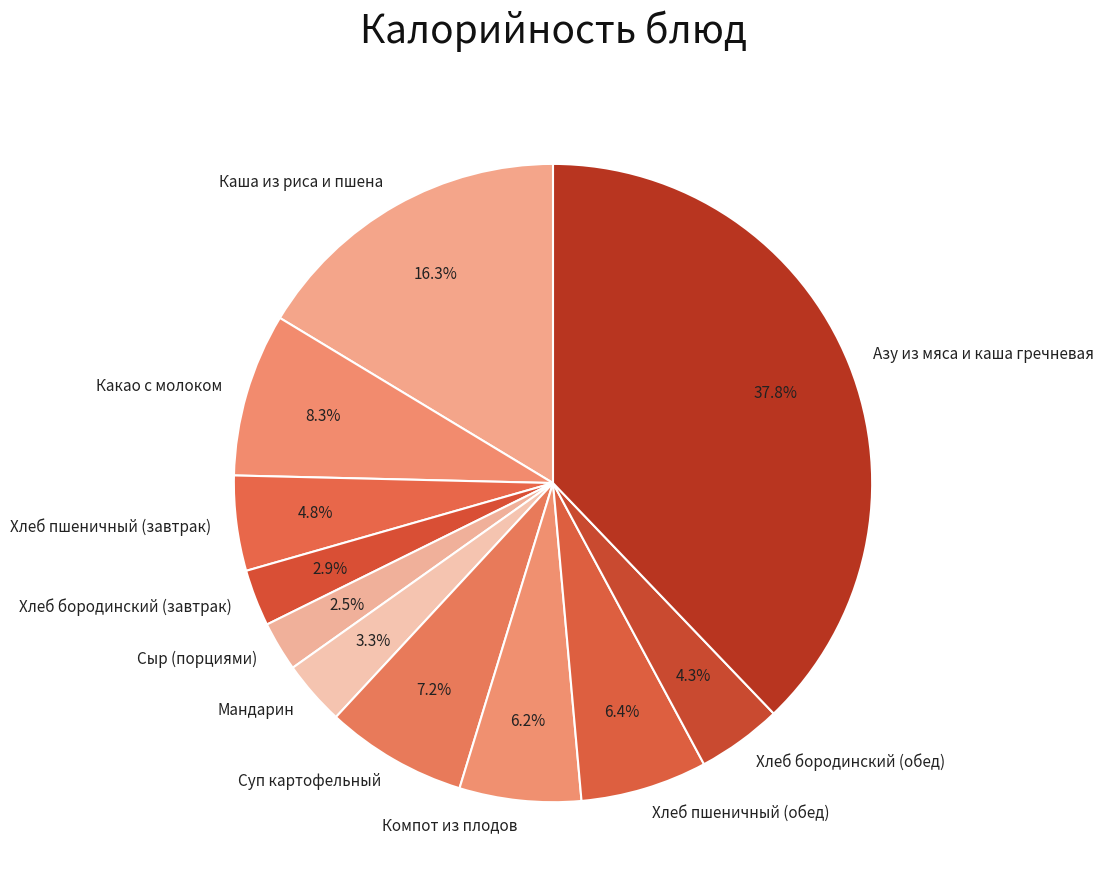

Which category has the biggest portion of the pie?

Азу из мяса и каша гречневая